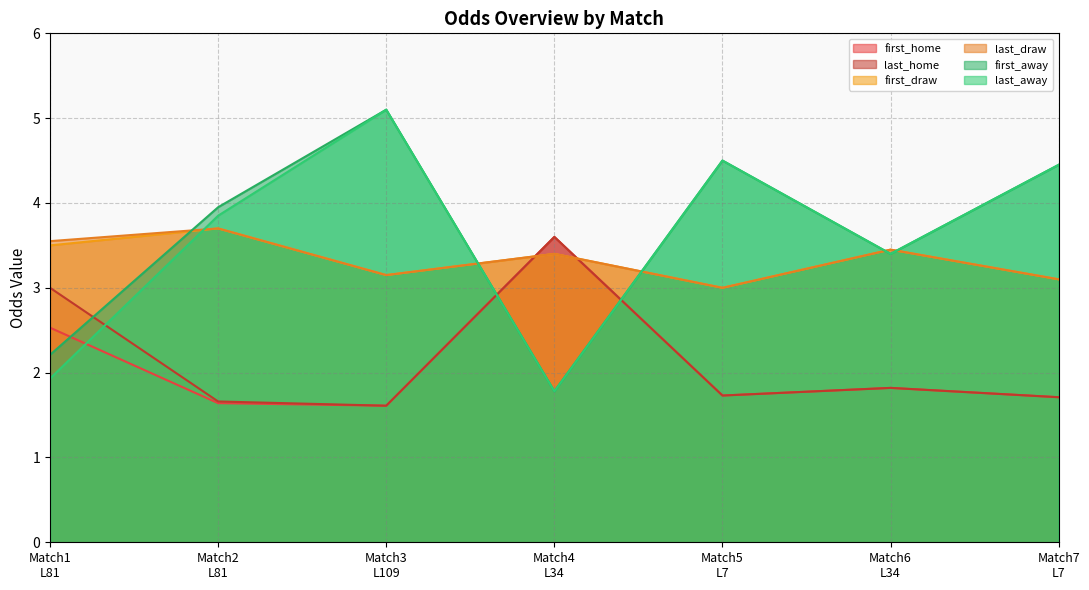

What is the sum of all last_draw values?

23.4